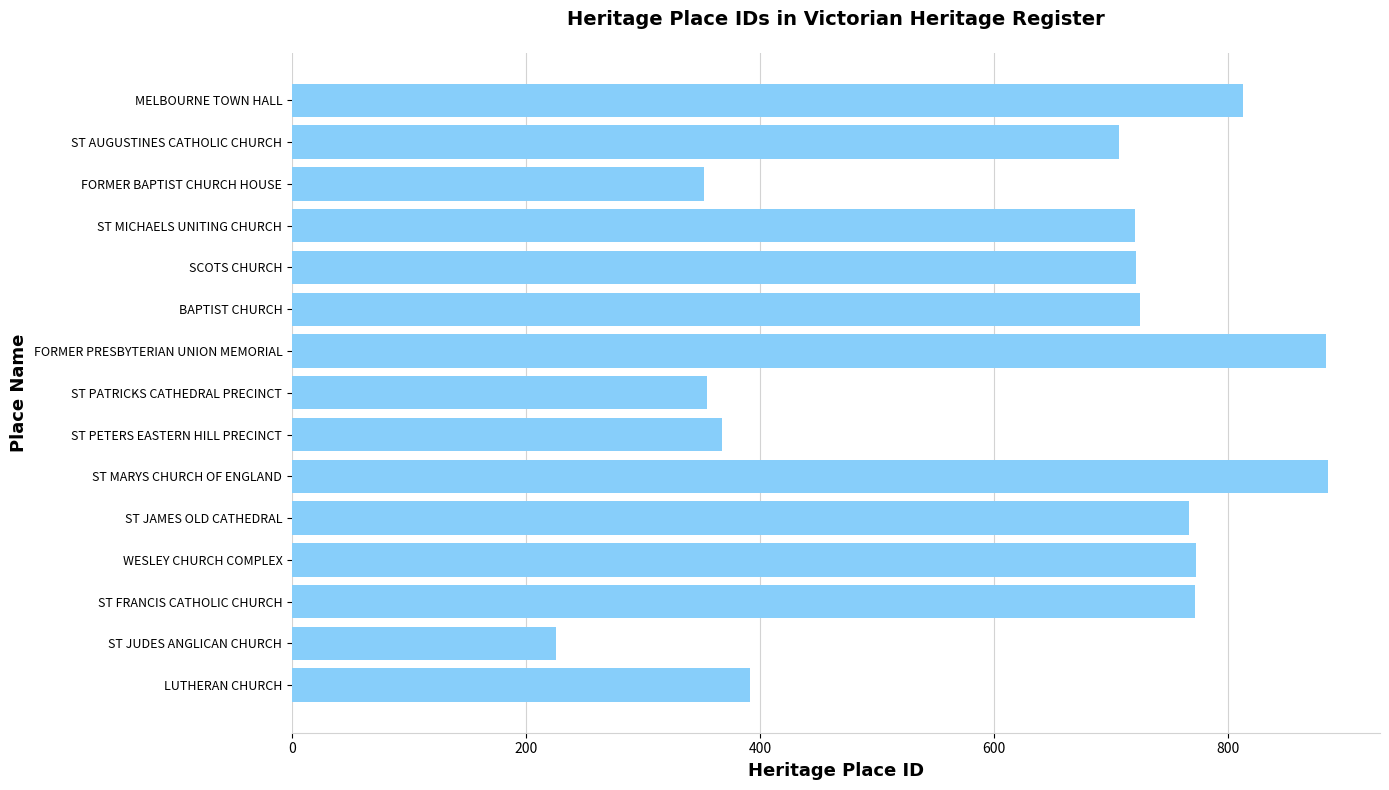

Read the value at FORMER PRESBYTERIAN UNION MEMORIAL, to the nearest 100.

900